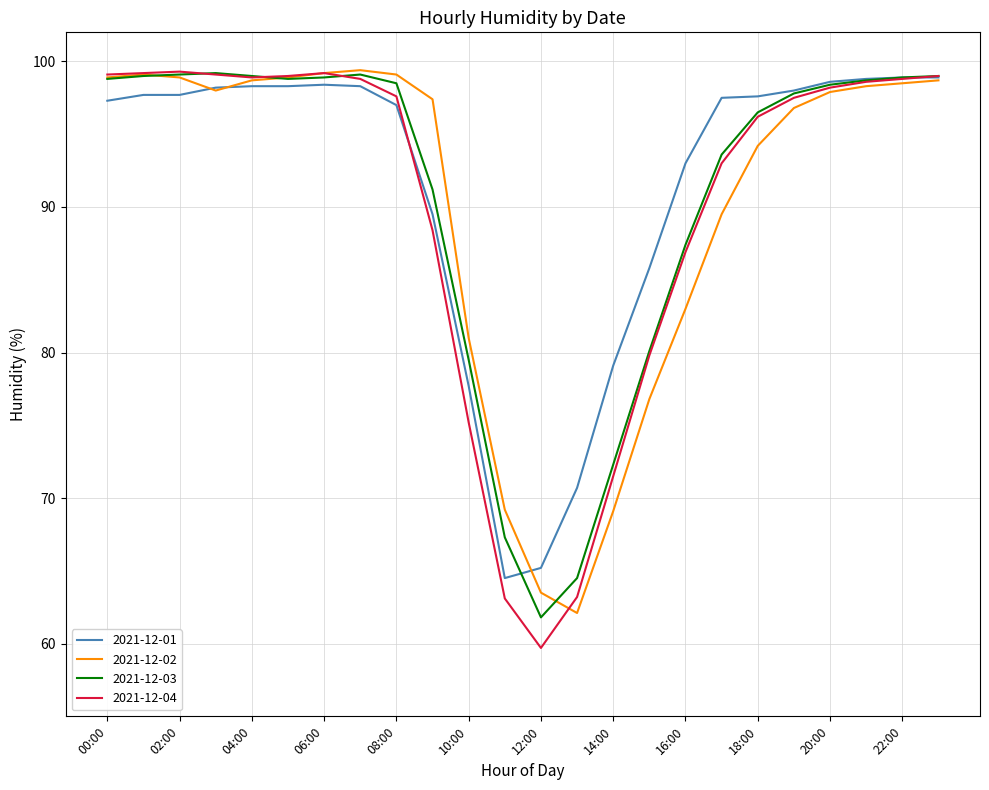

What is the minimum value shown in the chart?

59.7